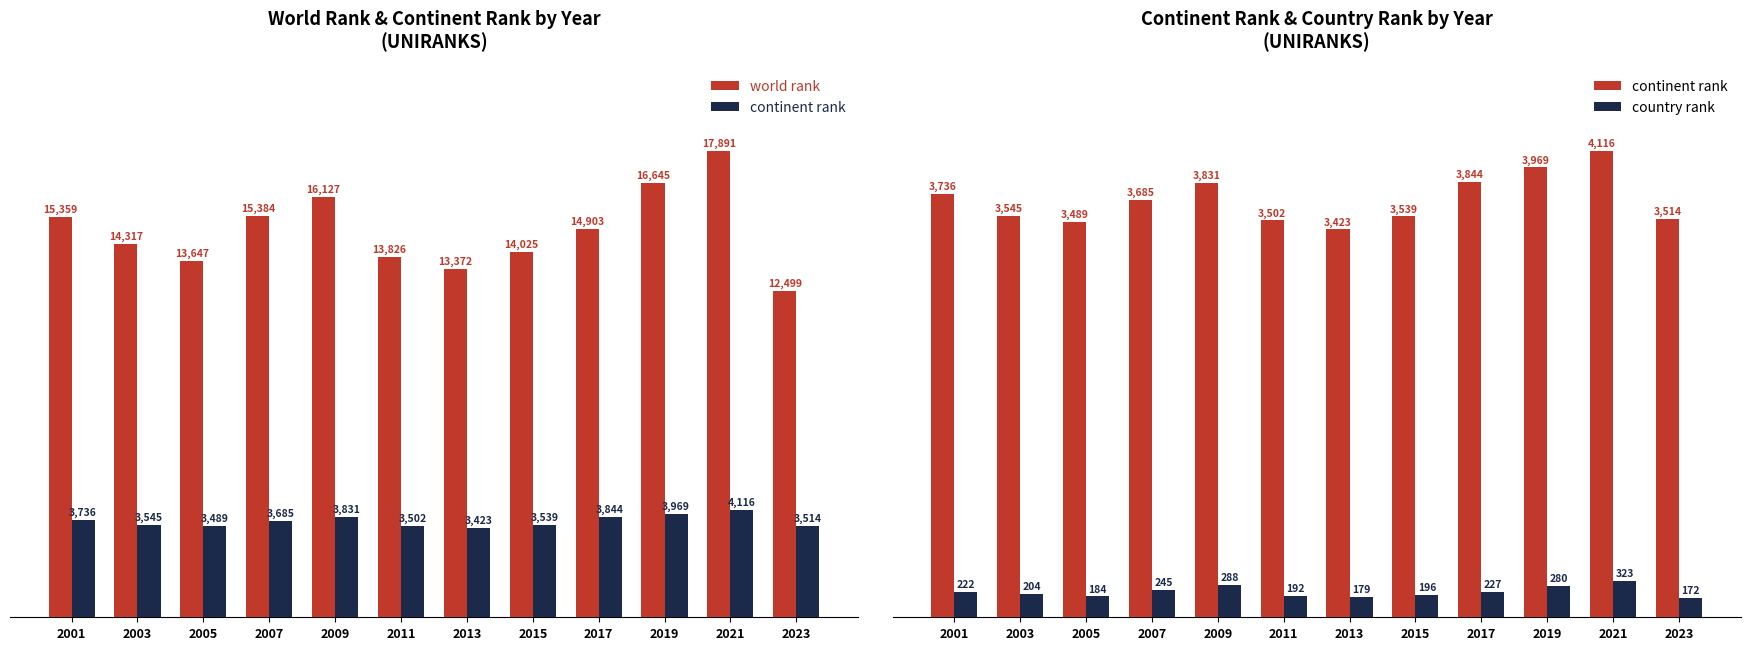

List the series in order of their overall mean, highest first.

world rank, continent rank, country rank